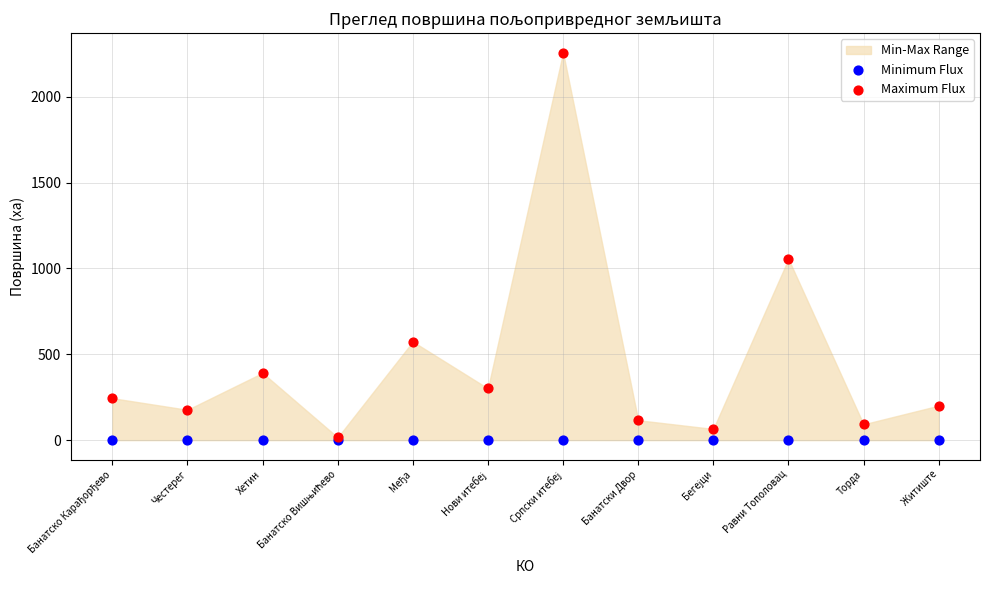

Across all series, what Y value is closest to 1128?

1054.9